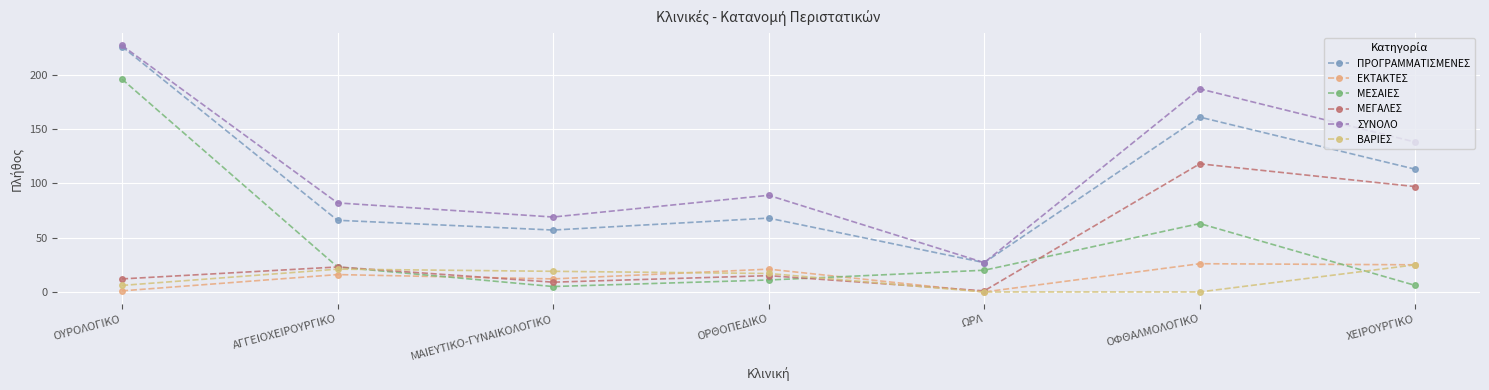

True or false: ΠΡΟΓΡΑΜΜΑΤΙΣΜΕΝΕΣ and ΣΥΝΟΛΟ intersect in this chart.

False